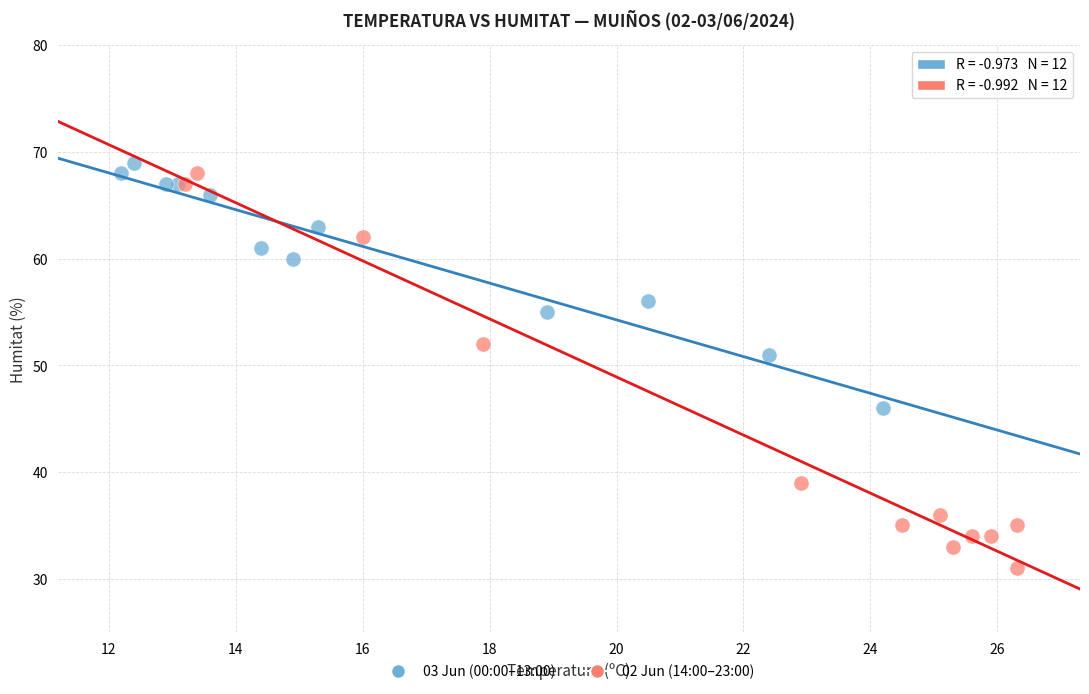

Which series has the largest Y range (max minus min)?

02 Jun (14:00–23:00)